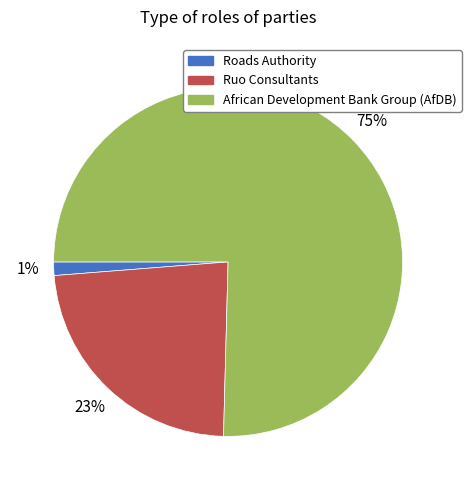

How many slices are in this pie chart?

3